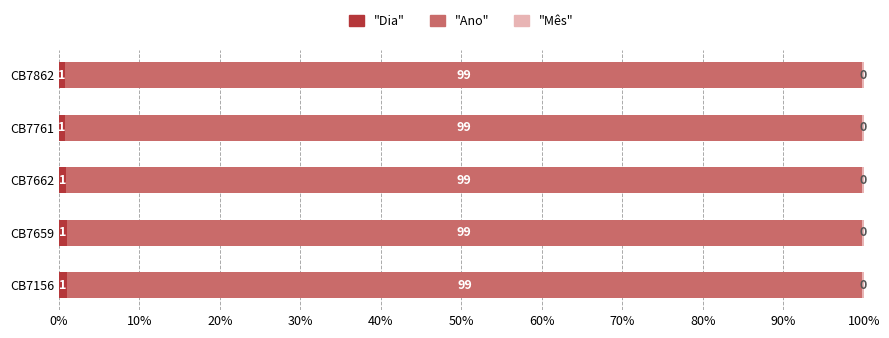

Count the number of data series in this chart.

3